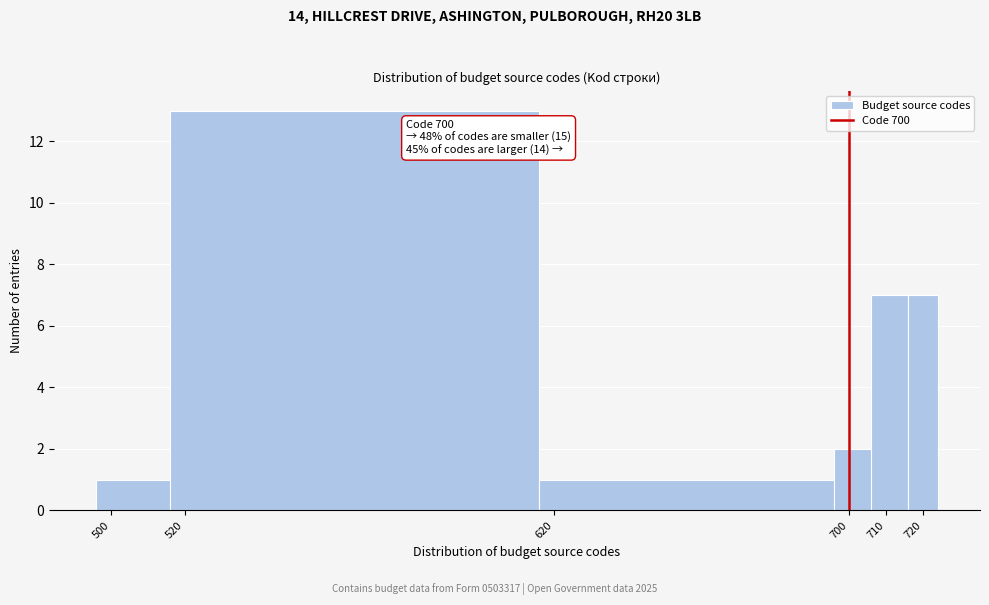

Which range on the x-axis has the tallest bar?

516 to 616